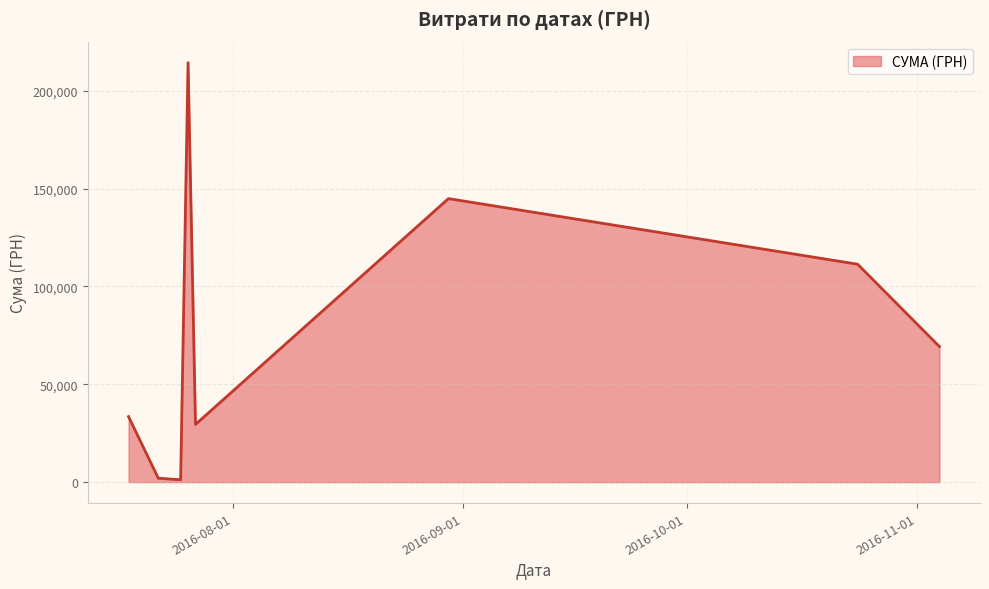

How many interior local valleys (lower than both neighbors) does the data have?

2